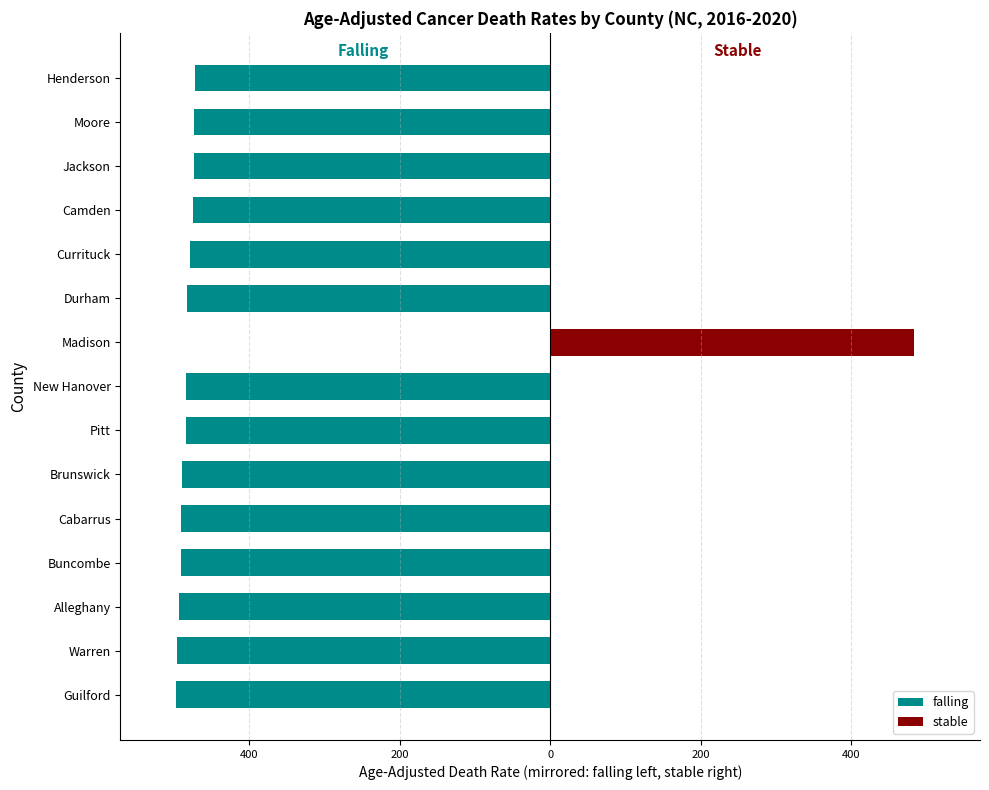

The falling series shows -812.1 at Durham. True or false?

False